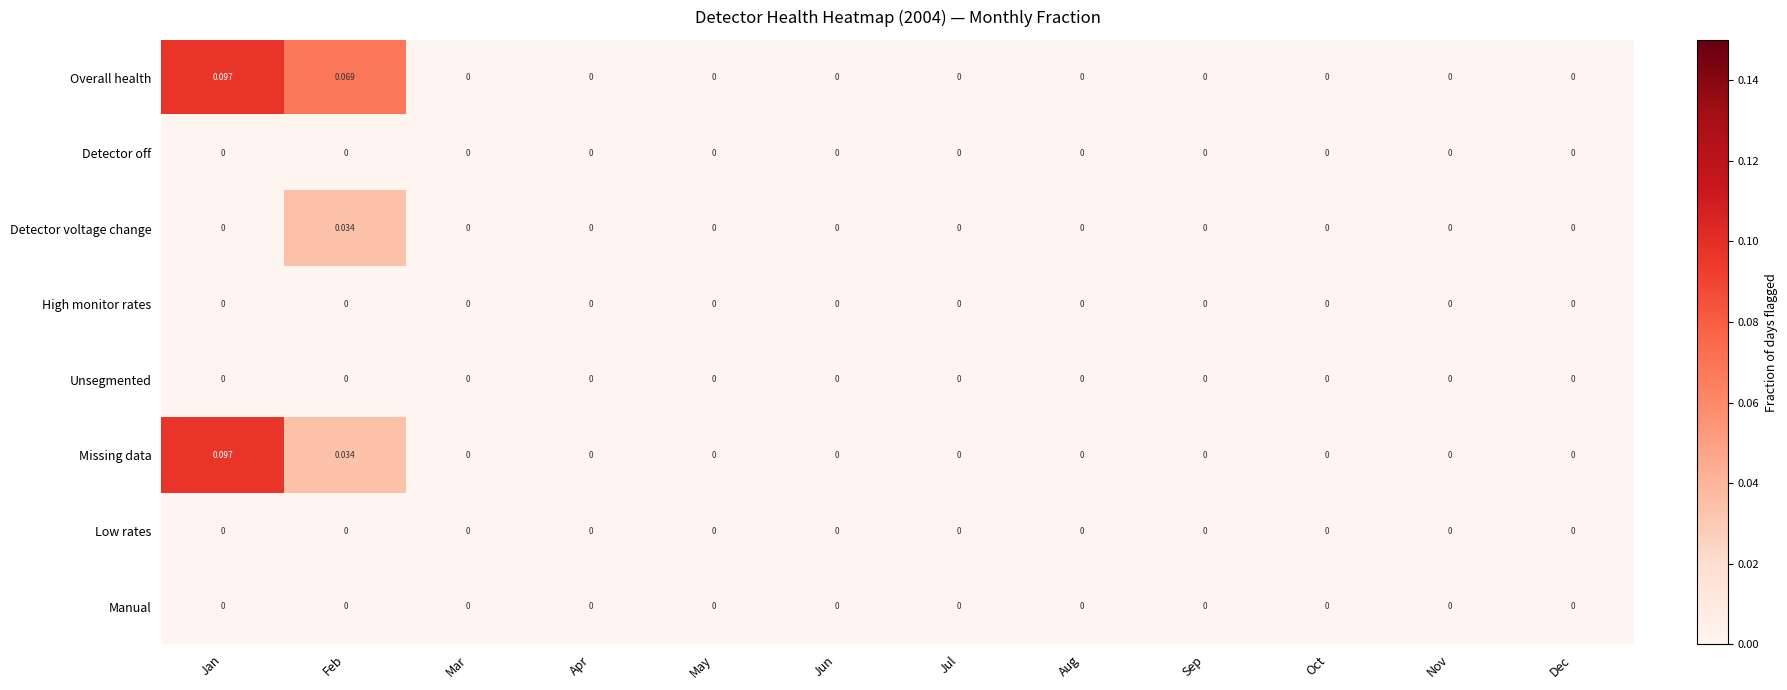

Which series has the largest total across all categories?

Overall health